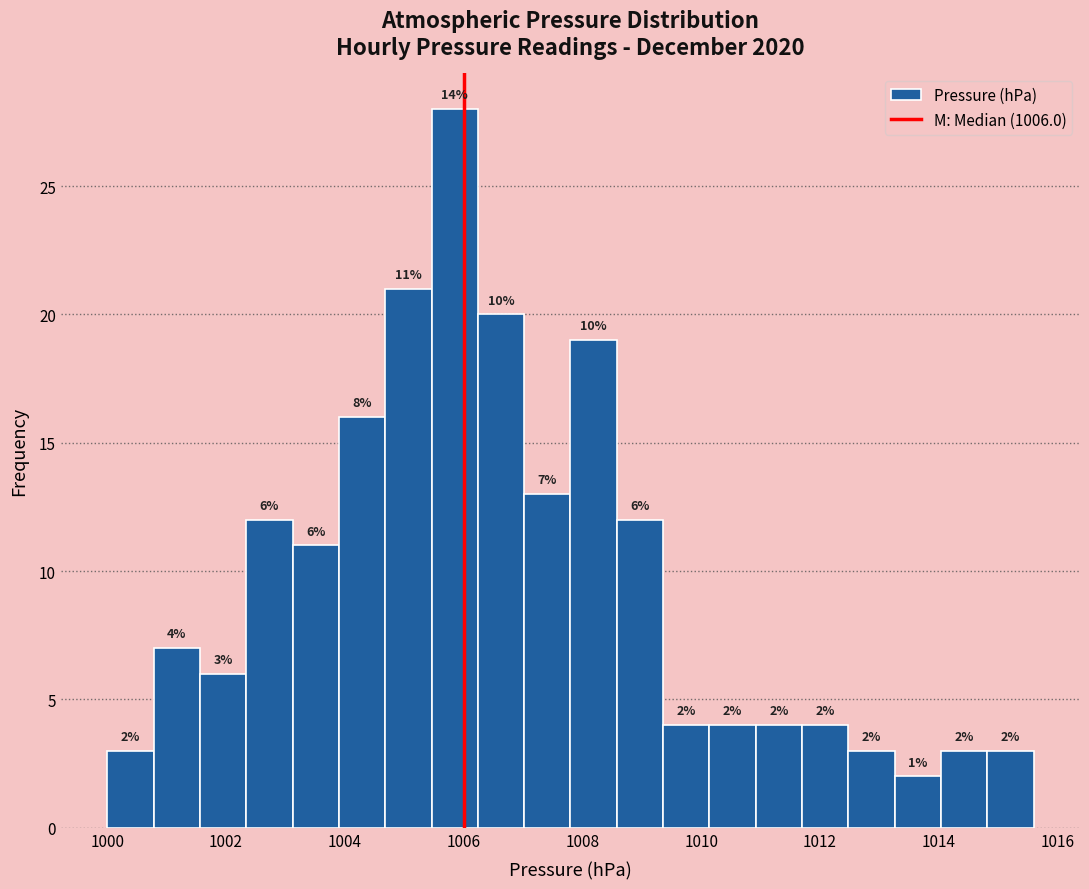

Read against the x-axis, roughly where is the centre of the tallest bar?

1005.8